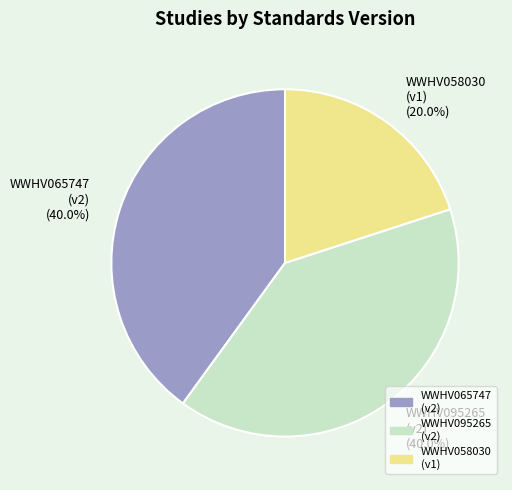

What is the total percentage of WWHV065747 and WWHV058030?

60.0%